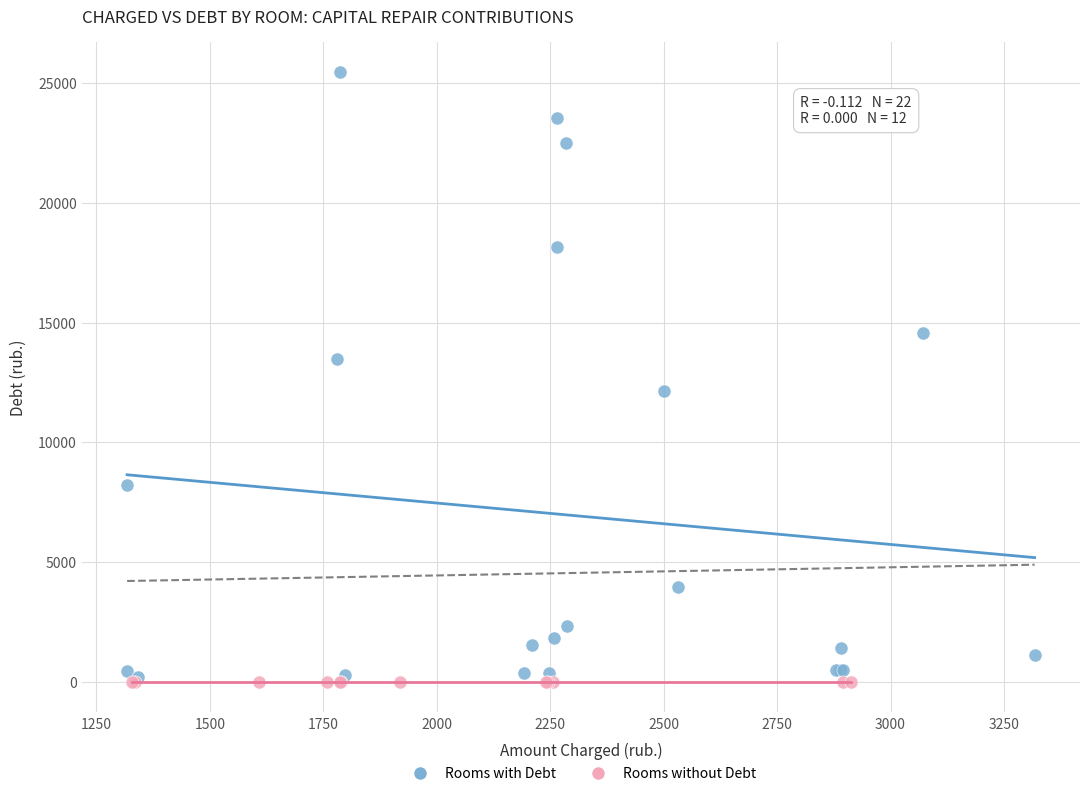

Which series reaches the maximum Y coordinate?

Rooms with Debt